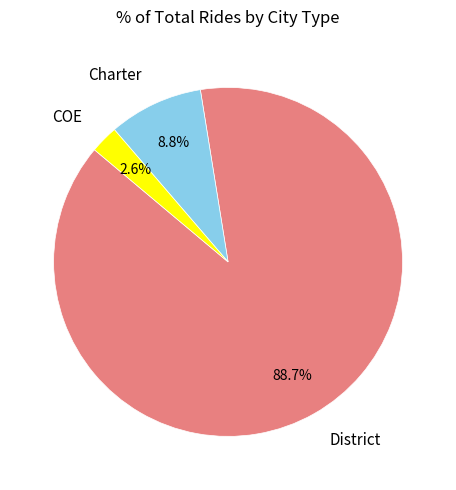

Approximately how many times larger is the value at District compared to Charter?

10.1